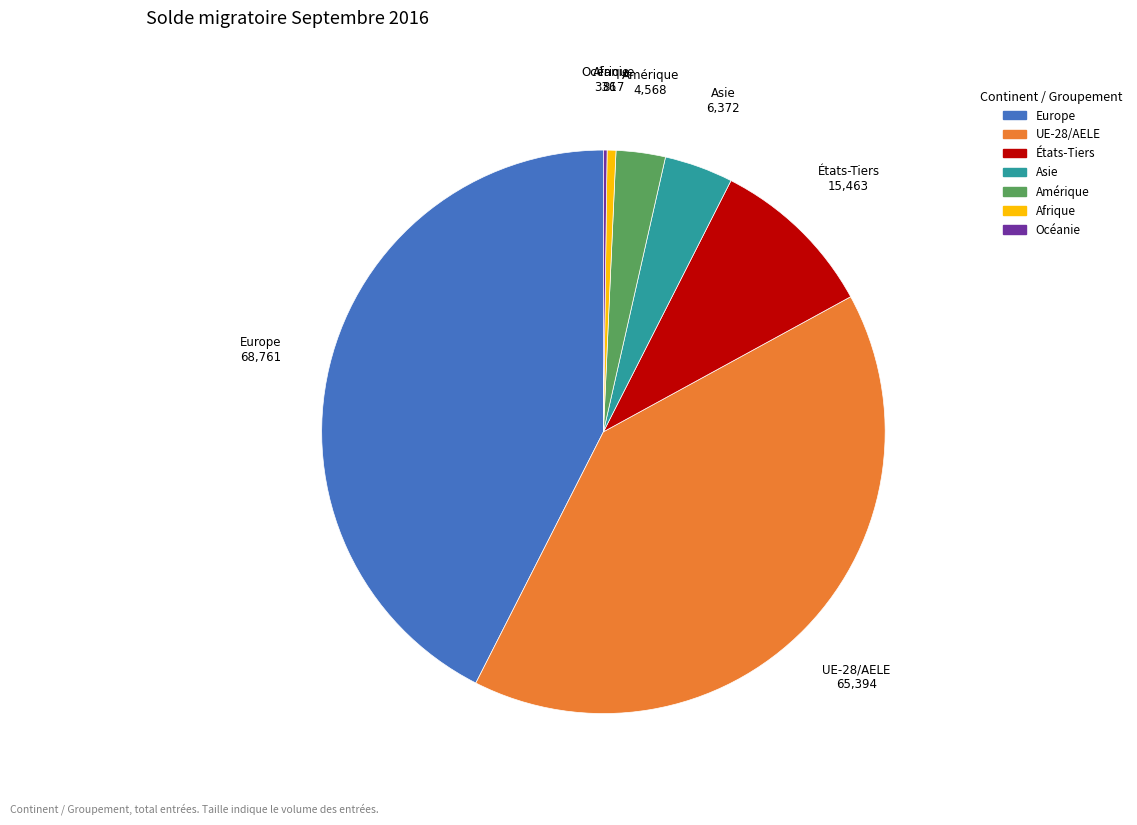

What is the largest slice in the pie chart?

Europe